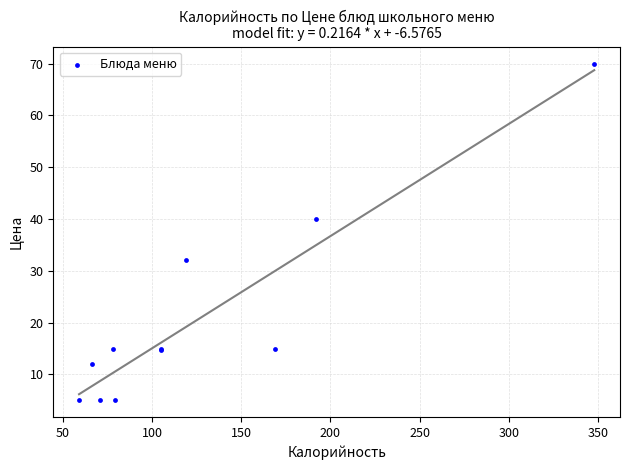

What Y value in the scatter plot is closest to 37?

40.0